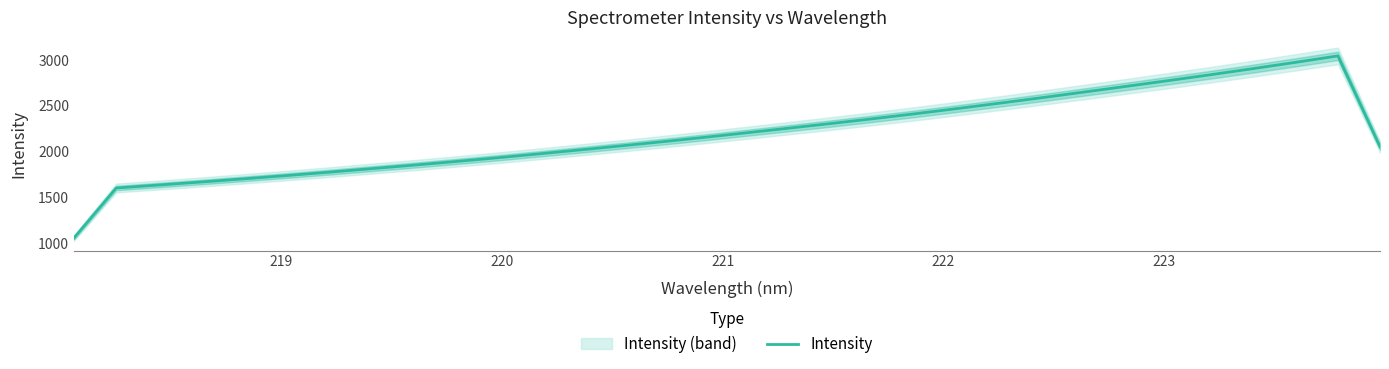

What is the minimum value for Intensity?

1059.2